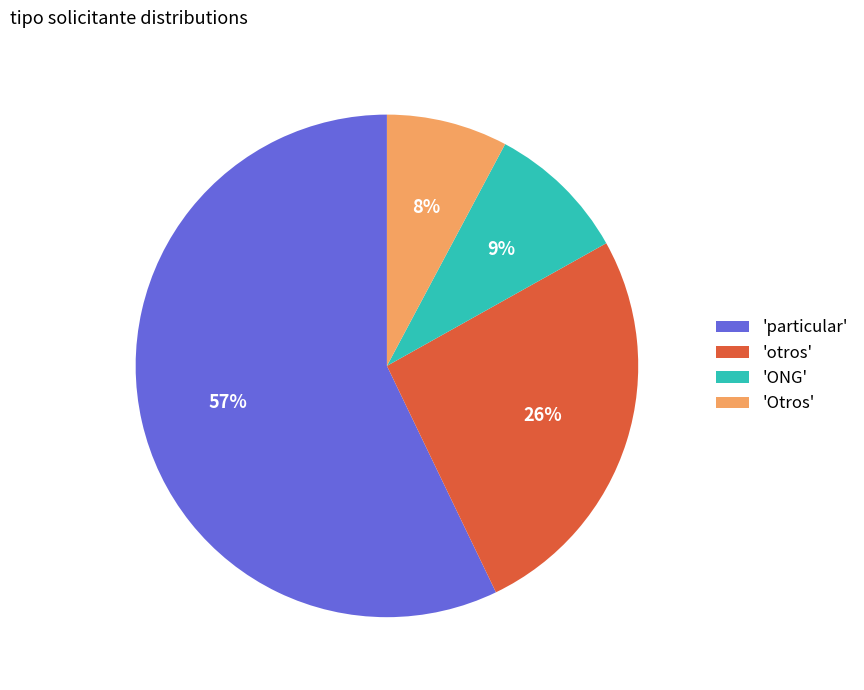

The 'Otros' slice represents 8% of the pie. True or false?

True